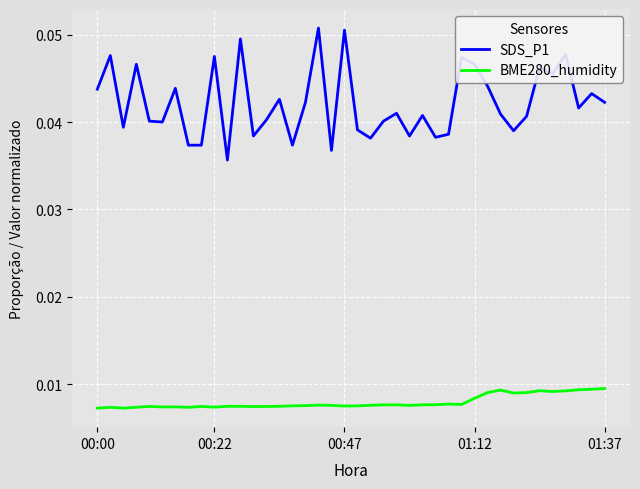

Which series has the largest total across all categories?

SDS_P1